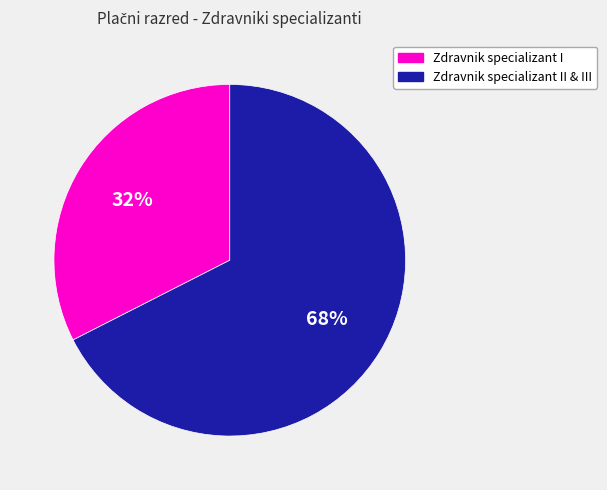

To the nearest percent, what is the average slice percentage?

50%